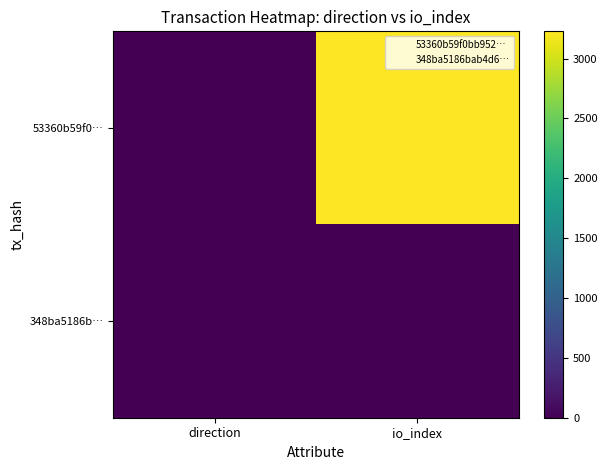

Which category has the lowest value across all series?

direction